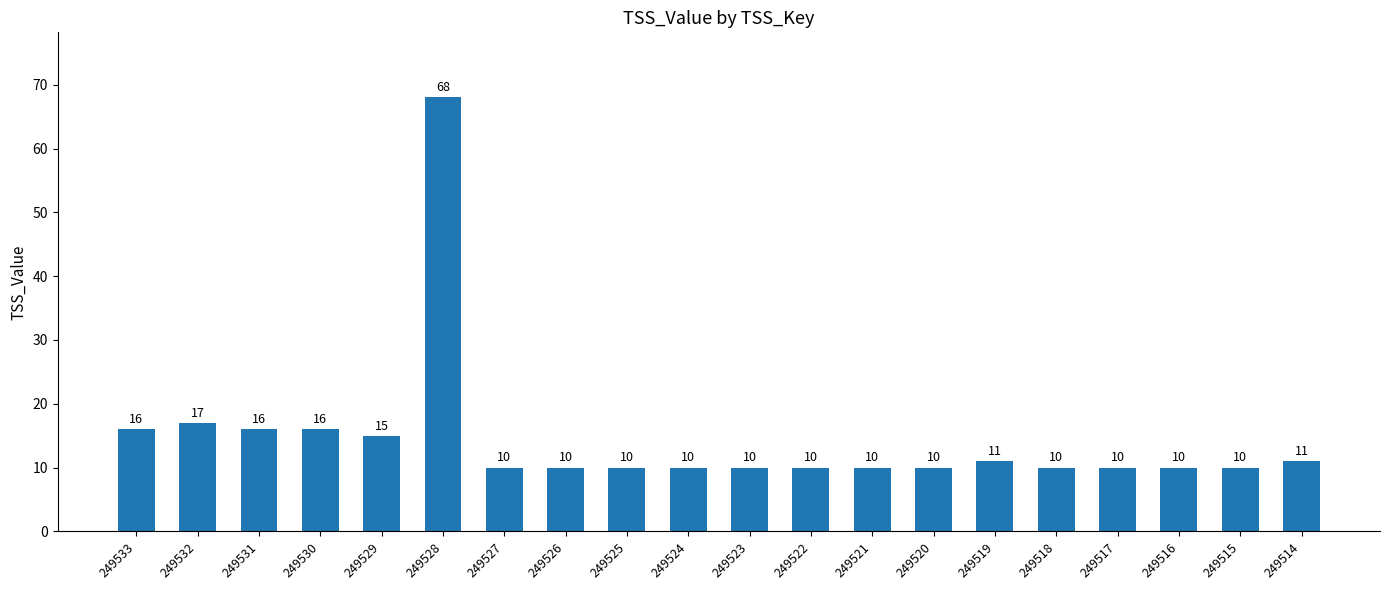

What is the smallest value displayed?

10